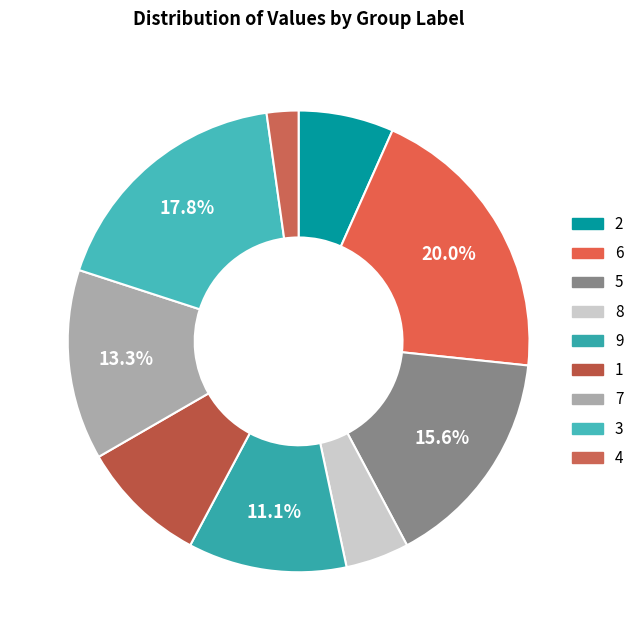

Count the number of slices in the pie.

9